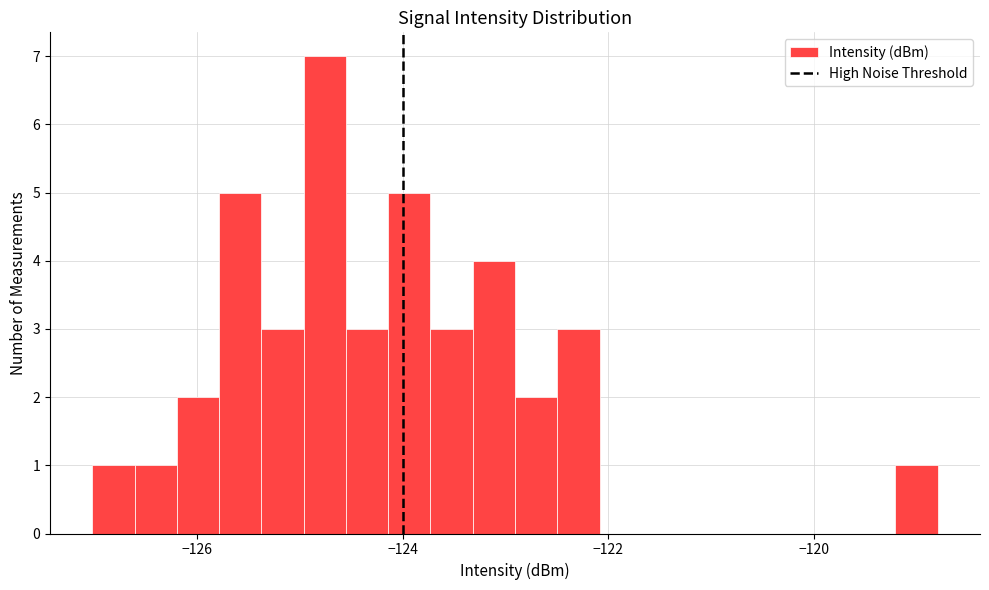

Read against the x-axis, roughly where is the centre of the tallest bar?

-124.8